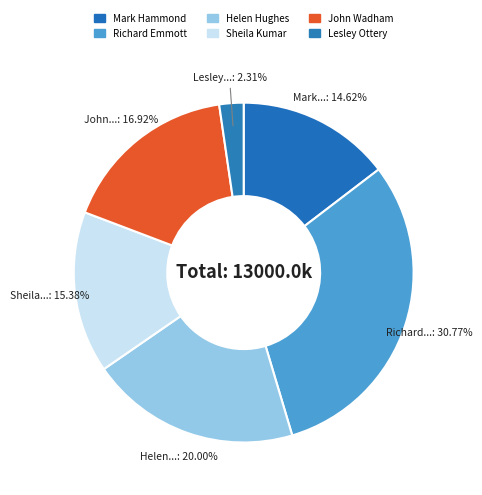

Which slice is the smallest?

Lesley Ottery